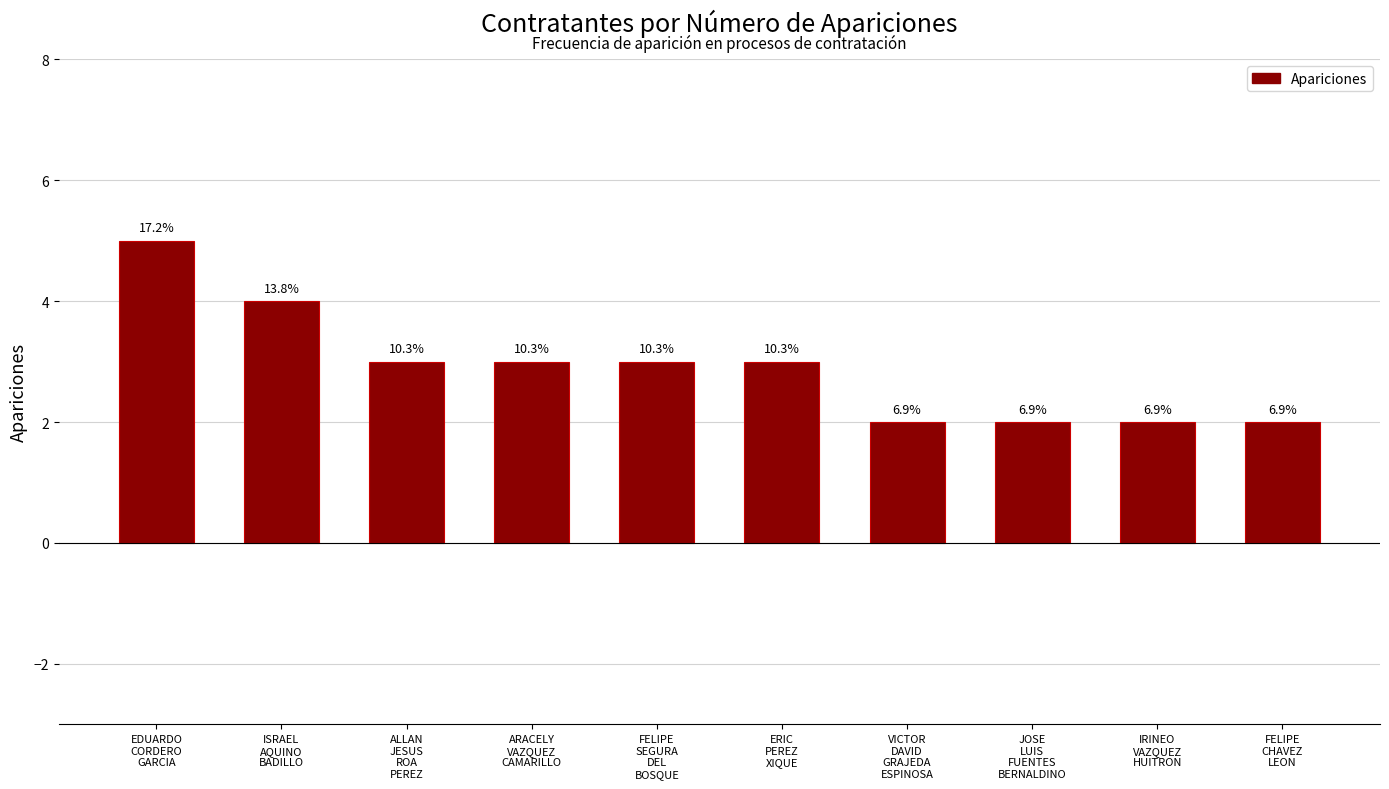

Rank the categories by value from highest to lowest.

EDUARDO
CORDERO
GARCIA, ISRAEL
AQUINO
BADILLO, ALLAN
JESUS
ROA
PEREZ, ARACELY
VAZQUEZ
CAMARILLO, FELIPE
SEGURA
DEL
BOSQUE, ERIC
PEREZ
XIQUE, VICTOR
DAVID
GRAJEDA
ESPINOSA, JOSE
LUIS
FUENTES
BERNALDINO, IRINEO
VAZQUEZ
HUITRON, FELIPE
CHAVEZ
LEON